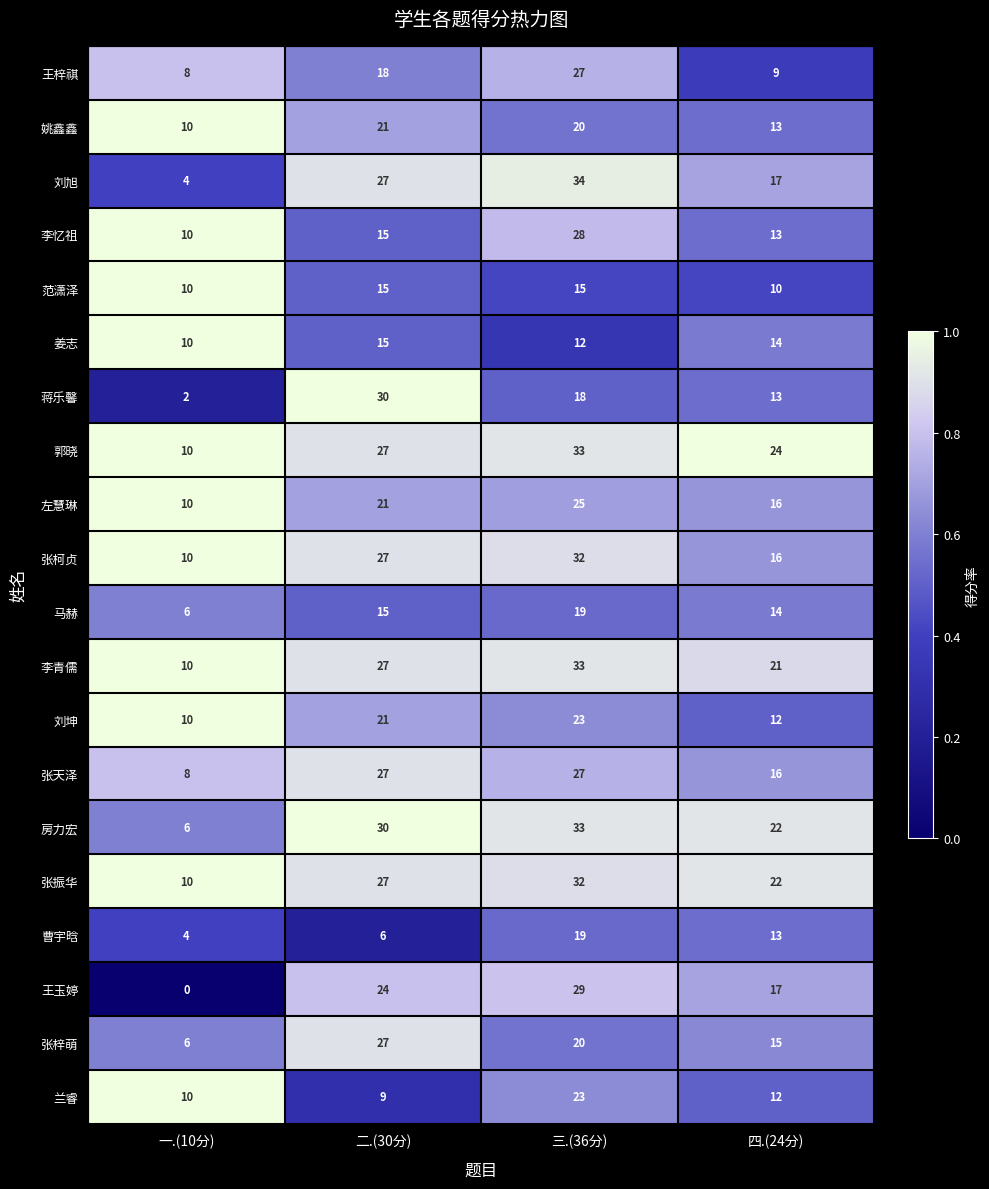

What is the spread (max minus min) of values at 四.(24分)?

15